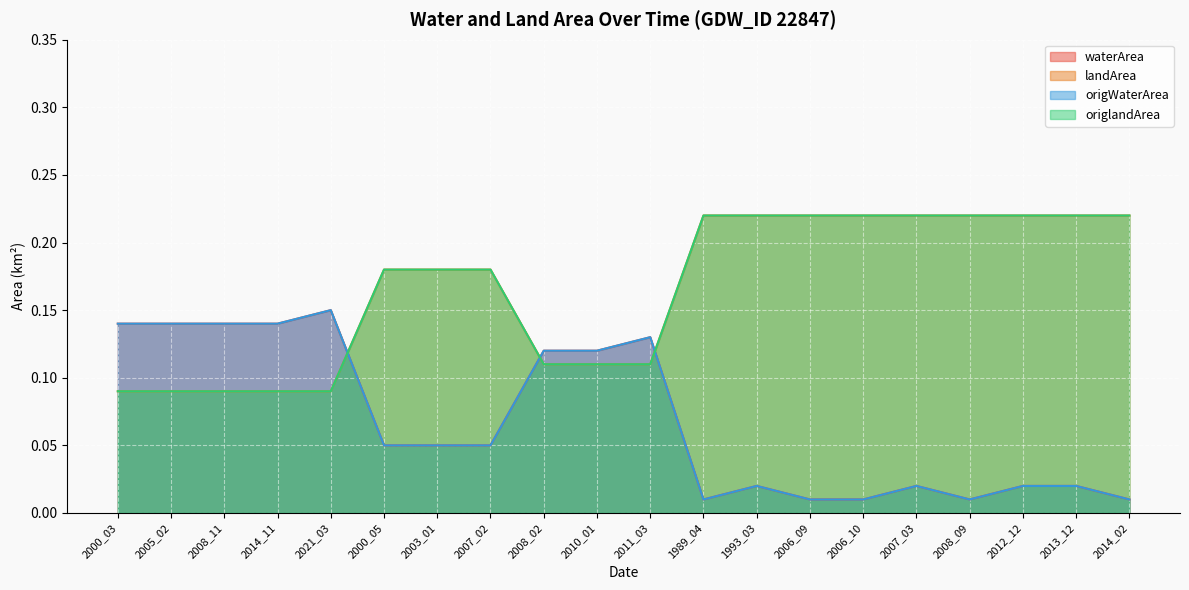

Reading left to right, transcribe all the data shown in this chart.

waterArea: 2000_03=0.1	2005_02=0.1	2008_11=0.1	2014_11=0.1	2021_03=0.1	2000_05=0.1	2003_01=0.1	2007_02=0.1	2008_02=0.1	2010_01=0.1	2011_03=0.1	1989_04=0.0	1993_03=0.0	2006_09=0.0	2006_10=0.0	2007_03=0.0	2008_09=0.0	2012_12=0.0	2013_12=0.0	2014_02=0.0
landArea: 2000_03=0.1	2005_02=0.1	2008_11=0.1	2014_11=0.1	2021_03=0.1	2000_05=0.2	2003_01=0.2	2007_02=0.2	2008_02=0.1	2010_01=0.1	2011_03=0.1	1989_04=0.2	1993_03=0.2	2006_09=0.2	2006_10=0.2	2007_03=0.2	2008_09=0.2	2012_12=0.2	2013_12=0.2	2014_02=0.2
origWaterArea: 2000_03=0.1	2005_02=0.1	2008_11=0.1	2014_11=0.1	2021_03=0.1	2000_05=0.1	2003_01=0.1	2007_02=0.1	2008_02=0.1	2010_01=0.1	2011_03=0.1	1989_04=0.0	1993_03=0.0	2006_09=0.0	2006_10=0.0	2007_03=0.0	2008_09=0.0	2012_12=0.0	2013_12=0.0	2014_02=0.0
origlandArea: 2000_03=0.1	2005_02=0.1	2008_11=0.1	2014_11=0.1	2021_03=0.1	2000_05=0.2	2003_01=0.2	2007_02=0.2	2008_02=0.1	2010_01=0.1	2011_03=0.1	1989_04=0.2	1993_03=0.2	2006_09=0.2	2006_10=0.2	2007_03=0.2	2008_09=0.2	2012_12=0.2	2013_12=0.2	2014_02=0.2